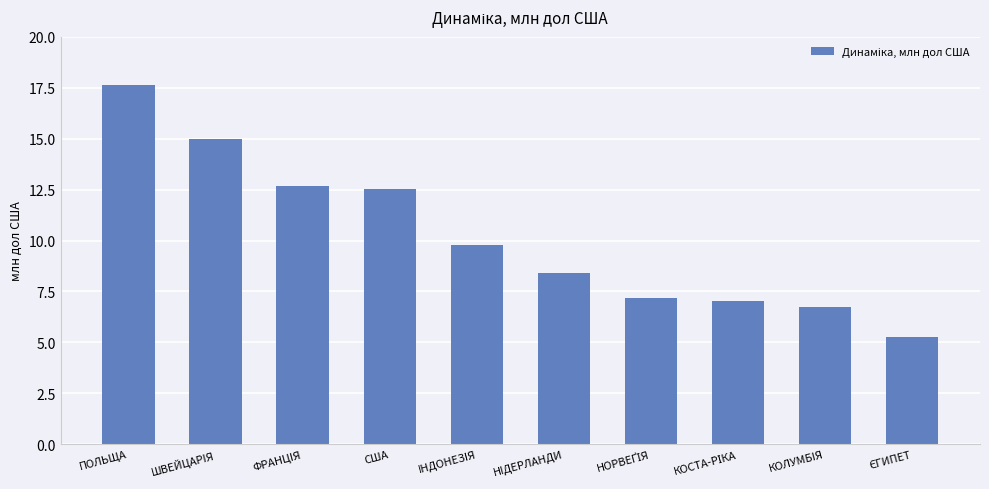

How many data points are less than 9?

5